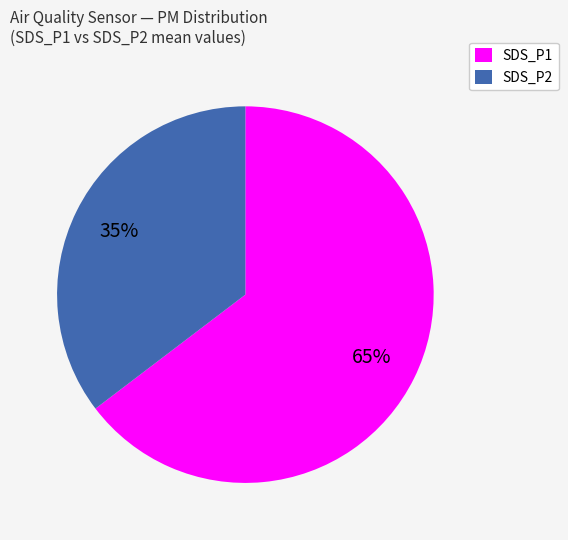

Is it true that SDS_P2 is 52% of the pie?

False